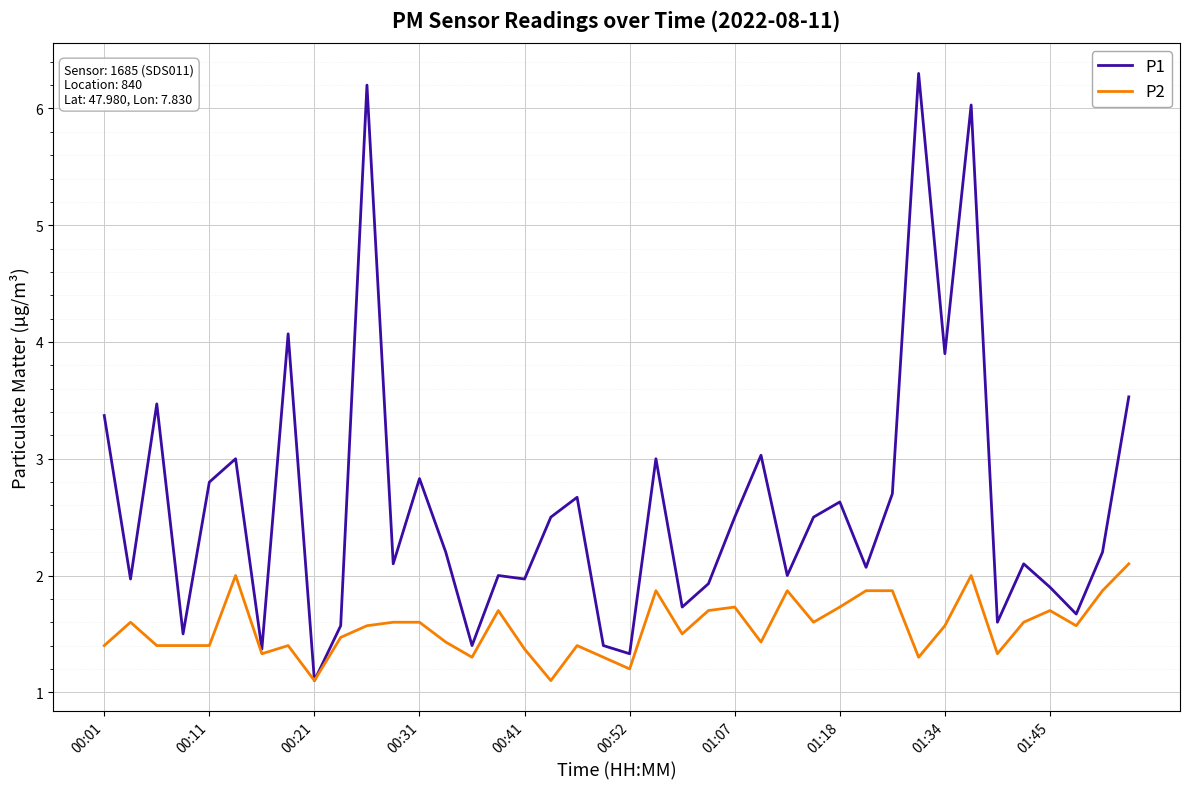

How many lines are shown in the chart?

2